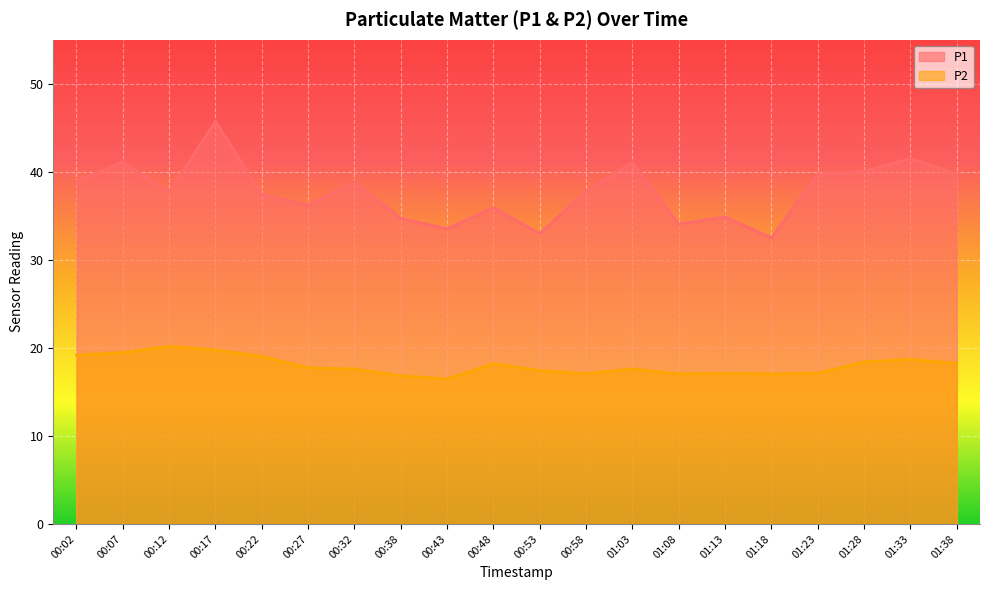

True or false: P1 and P2 intersect in this chart.

False